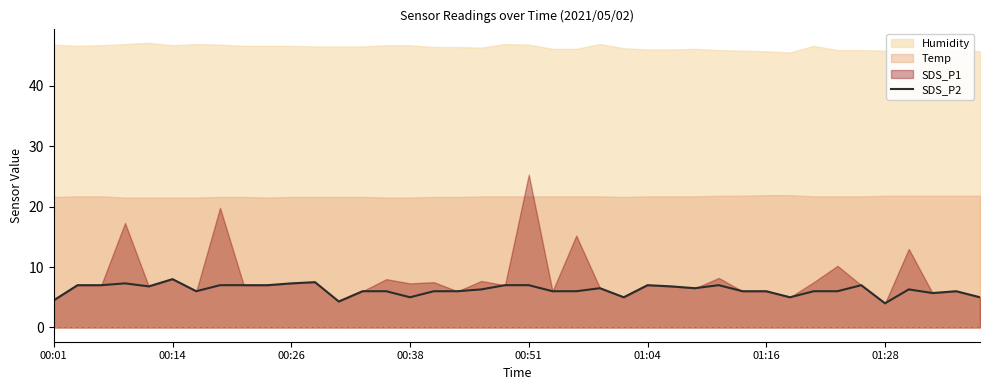

What is the change in value from 00:01 to 00:51?

+2.5